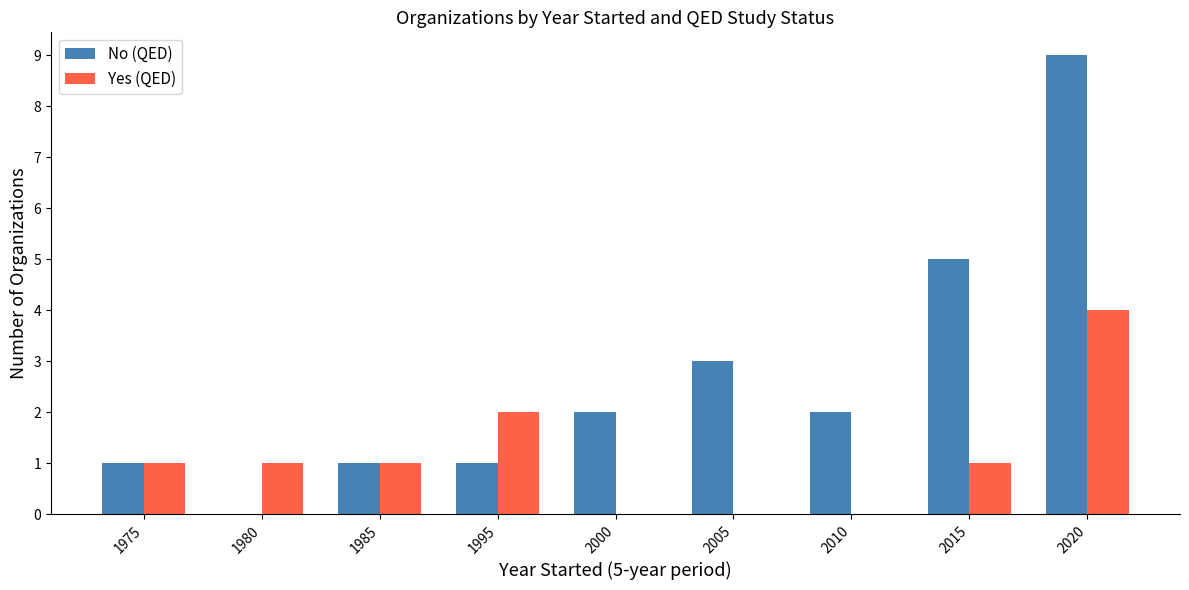

What are all the series names shown in the legend?

No (QED), Yes (QED)